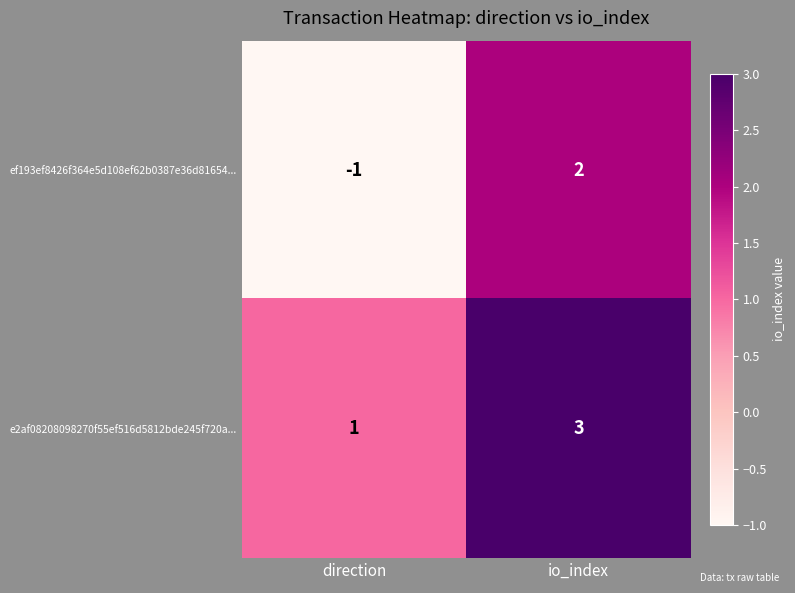

Which label corresponds to the largest value in the chart?

io_index